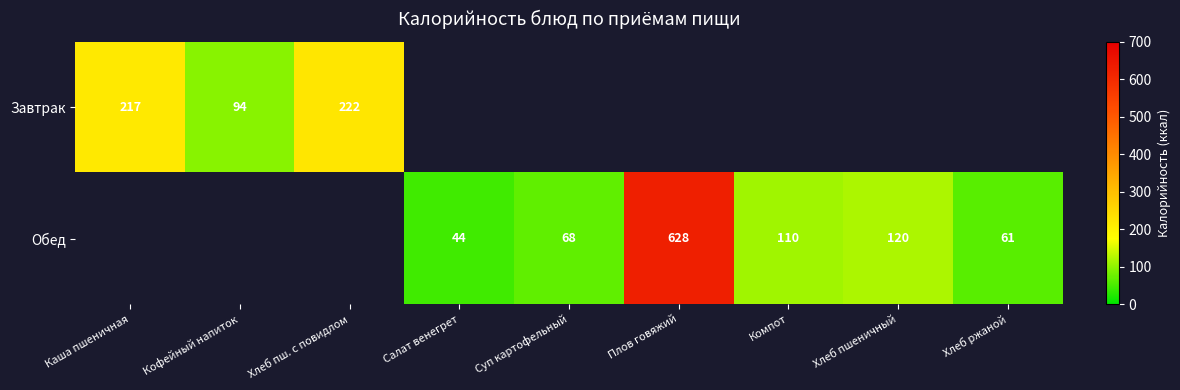

The Завтрак series shows 331 at Каша пшеничная. True or false?

False